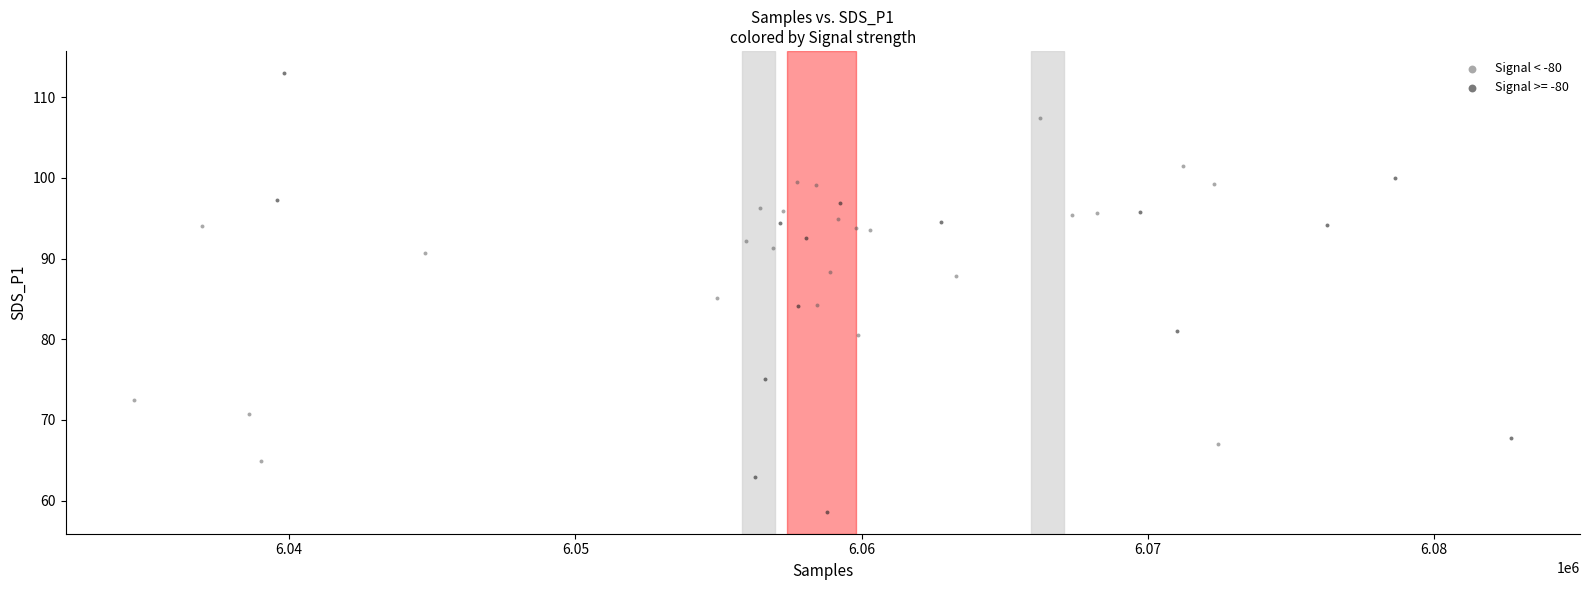

Which series reaches the maximum Y coordinate?

Signal >= -80